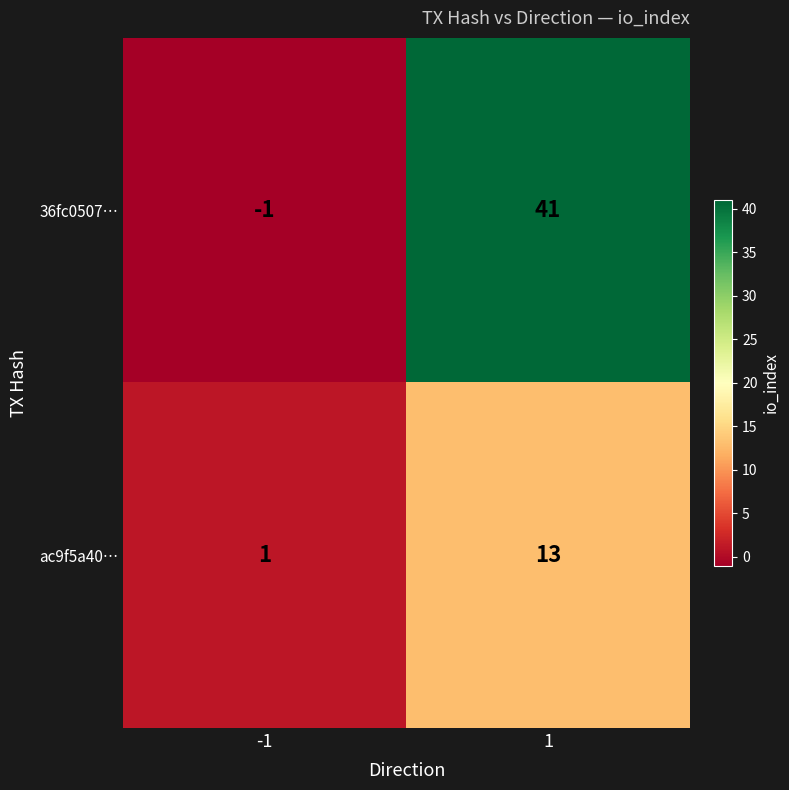

Reading right to left, transcribe all the data shown in this chart.

36fc0507…: 41	-1
ac9f5a40…: 13	1